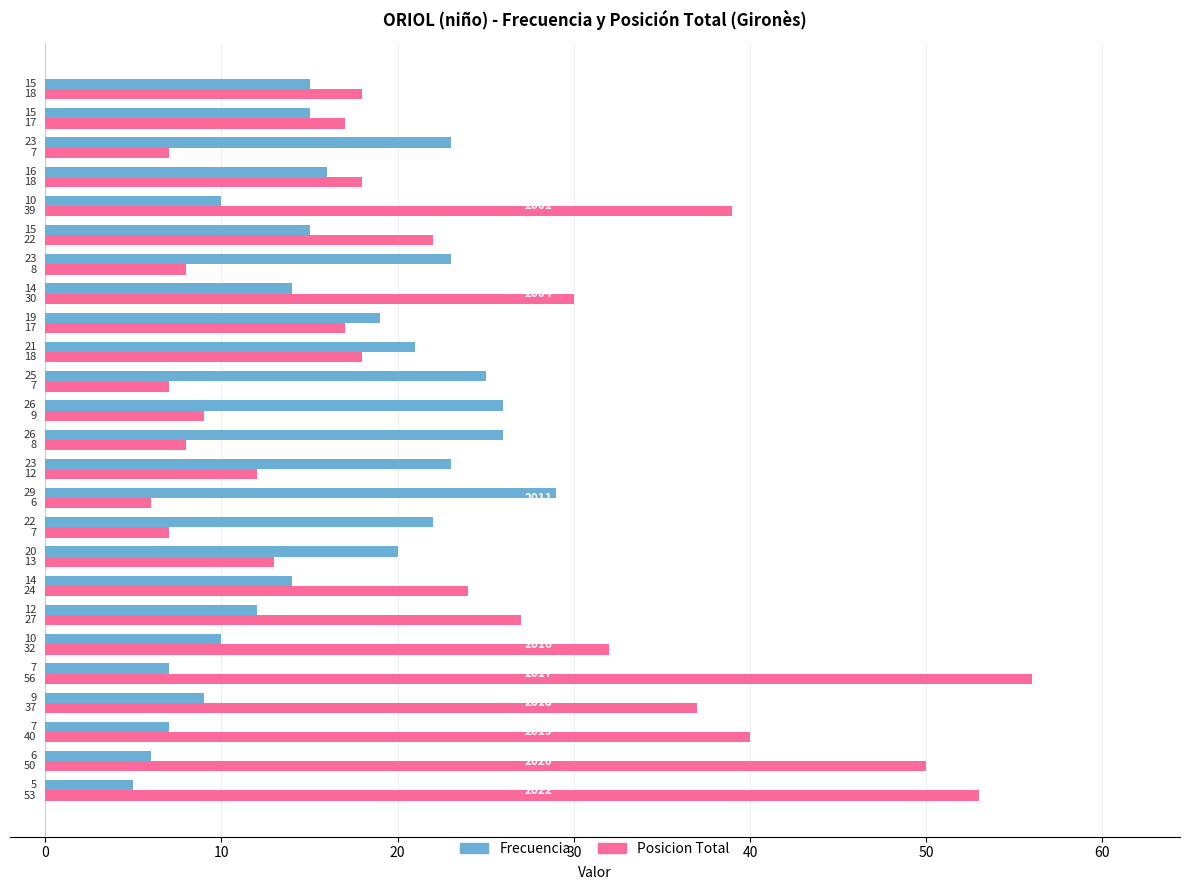

Which series has the largest range (max minus min)?

Posicion Total